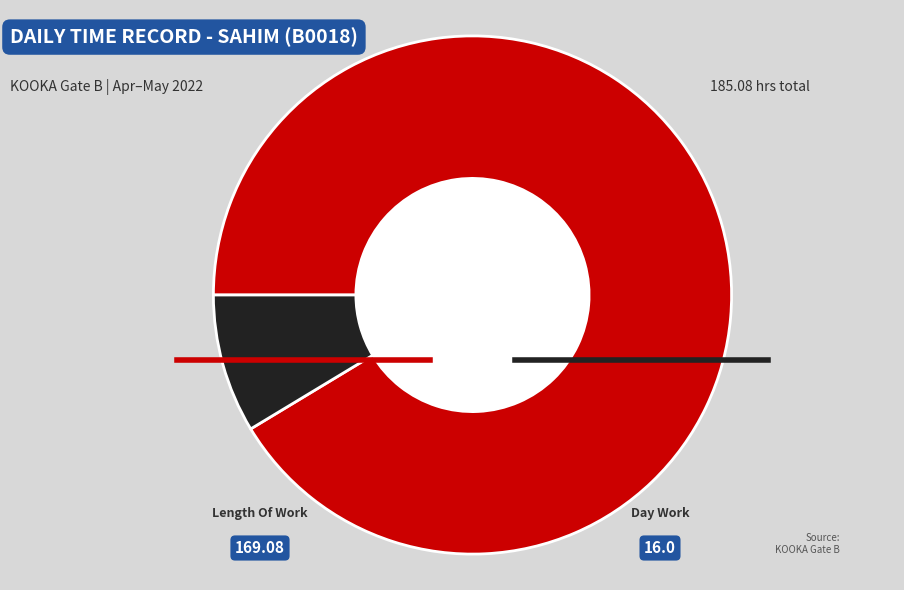

Does any single category account for the majority?

Yes